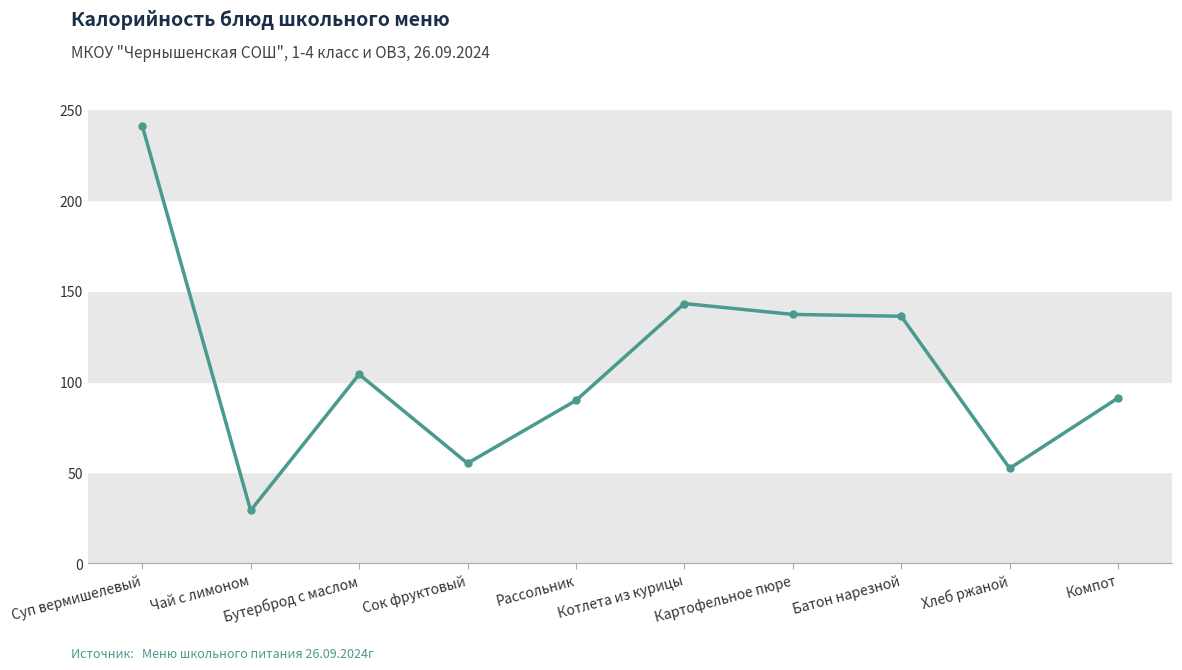

What is the average value?

107.8